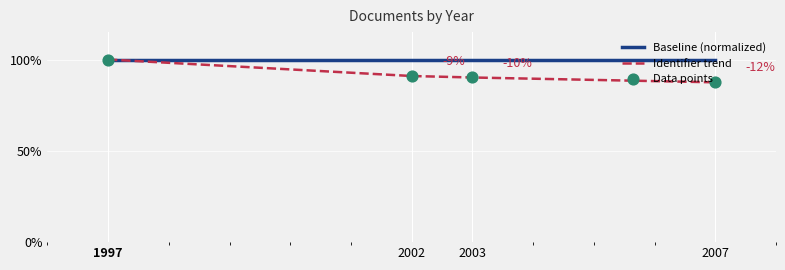

What is the change in value from 1997 to 2007?

-12.5